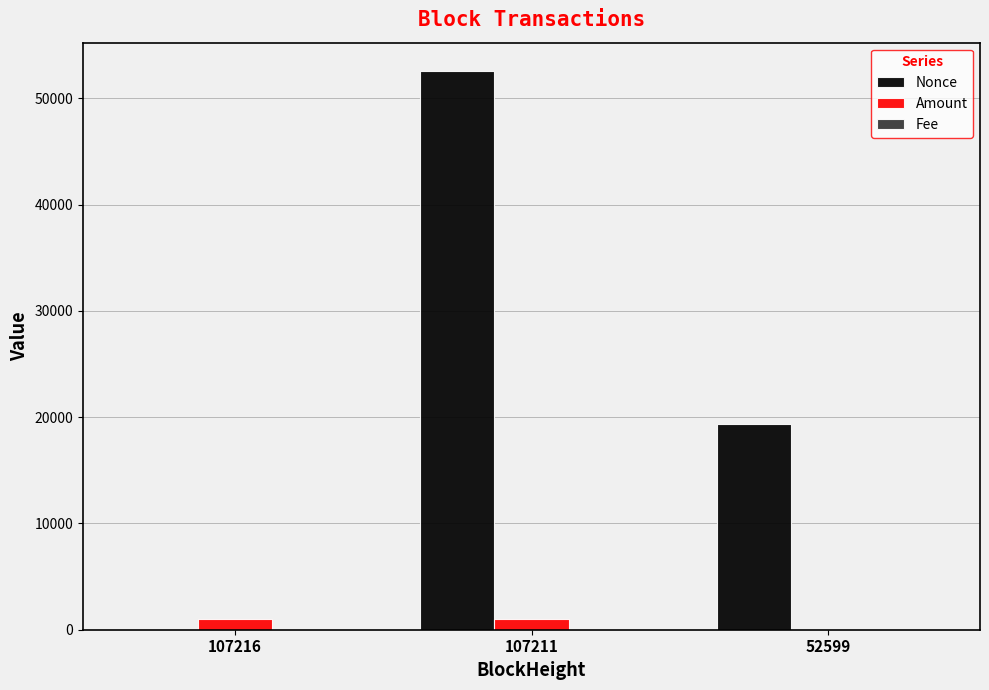

What is the maximum value shown in the chart?

52602.0